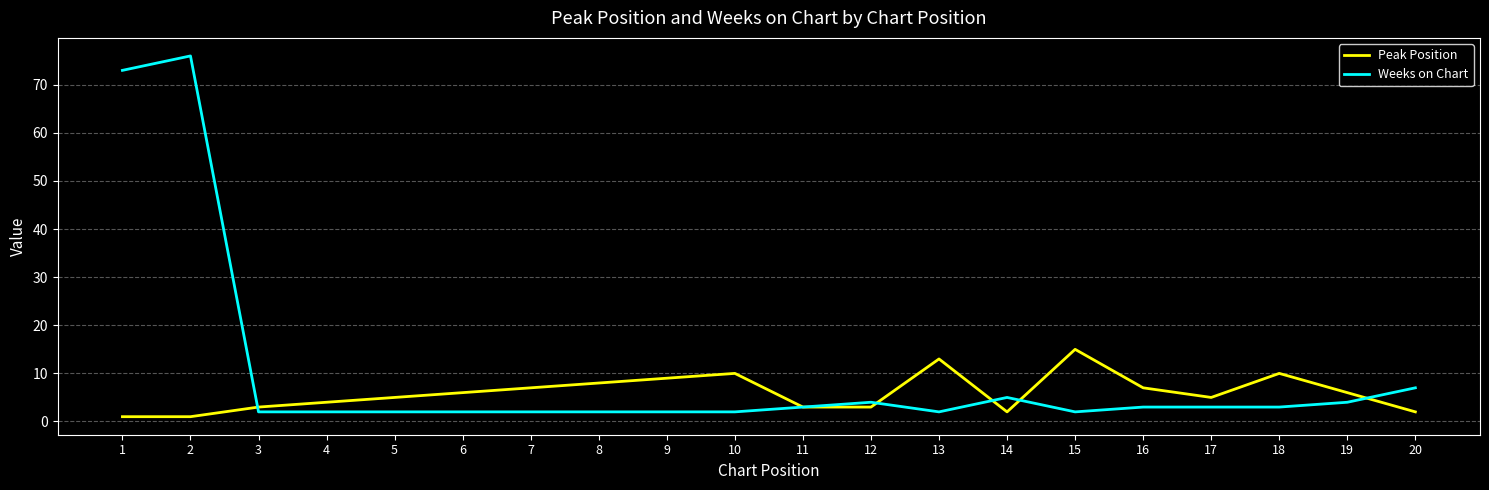

Is this an area chart (filled region under the line)?

No